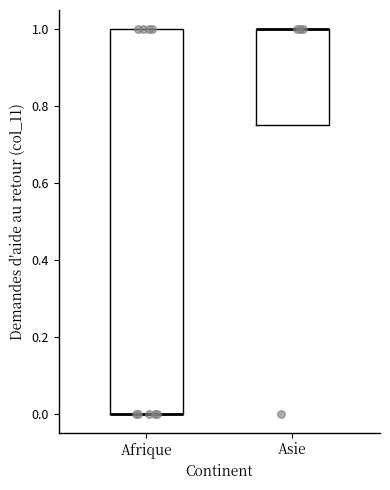

Reading left to right, transcribe this box plot: for each box, give where its median line is, the range the box spans, and where its two whiskers end, as read against the y-axis. The values are not printed on the chart, so give them approximately, as read against the axis.

Afrique: median 0.00 (drawn on the box's lower edge), box 0.00 to 1.00, whiskers 0.00 to 1.00
Asie: median 1.00 (drawn on the box's upper edge), box 0.76 to 1.00, whiskers 0.76 to 1.00